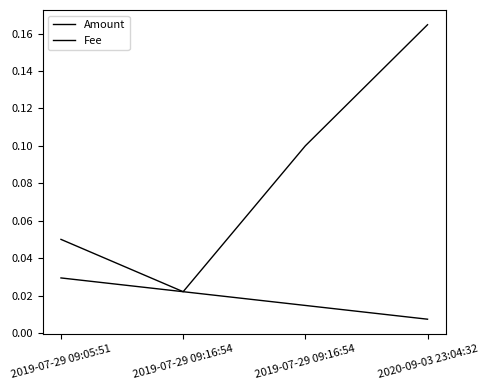

True or false: Amount and Fee intersect in this chart.

False